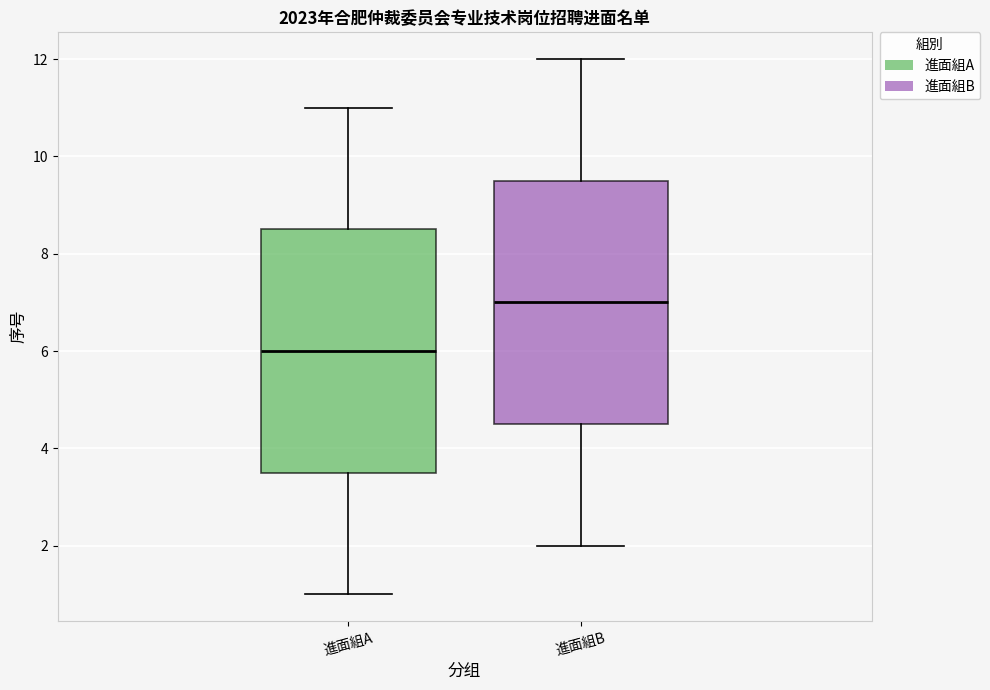

Reading left to right, transcribe this box plot: for each box, give where its median line is, the range the box spans, and where its two whiskers end, as read against the y-axis. The values are not printed on the chart, so give them approximately, as read against the axis.

進面組A: median 6.0, box 3.6 to 8.6, whiskers 1.0 to 11.0
進面組B: median 7.0, box 4.6 to 9.6, whiskers 2.0 to 12.0